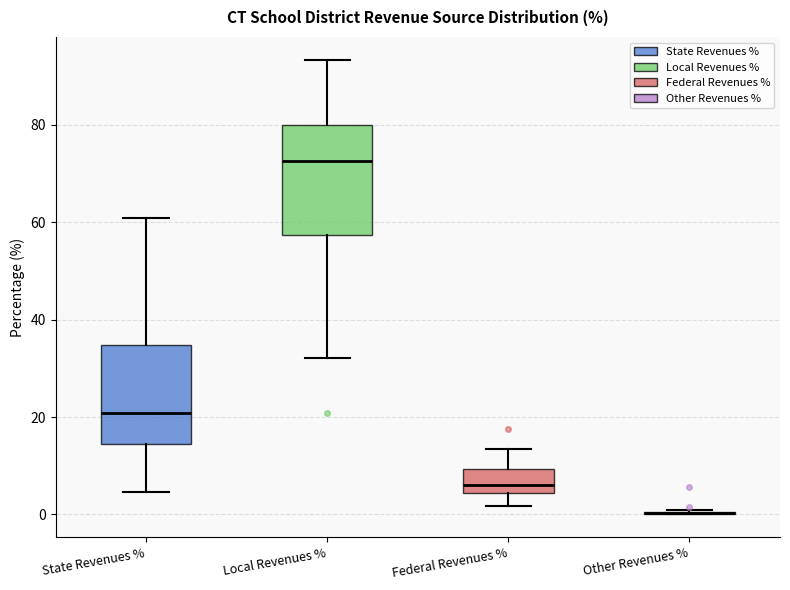

Where is the upper edge of the box for State Revenues % on the y-axis? The values are not printed on the chart, so give them approximately, as read against the axis.

34